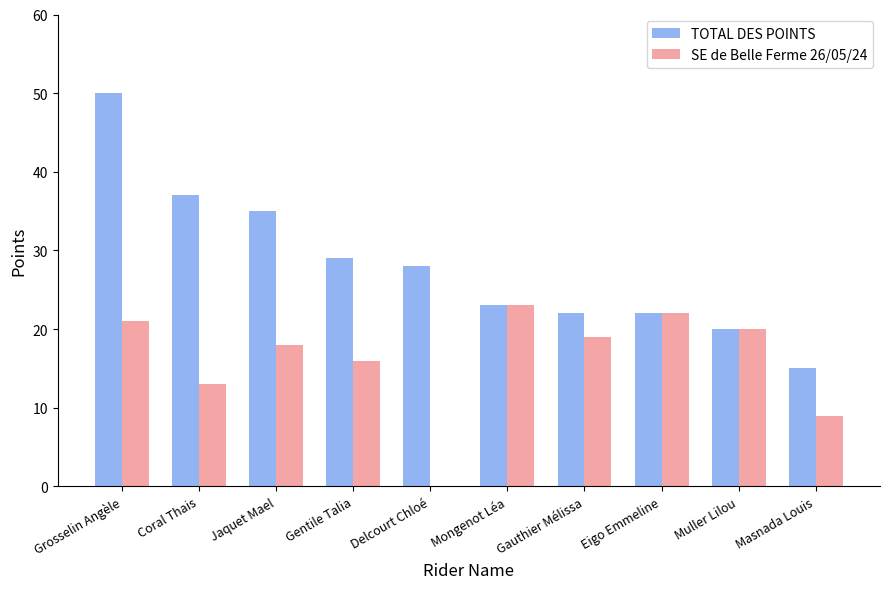

The value of SE de Belle Ferme 26/05/24 at Mongenot Léa is 23. True or false?

True